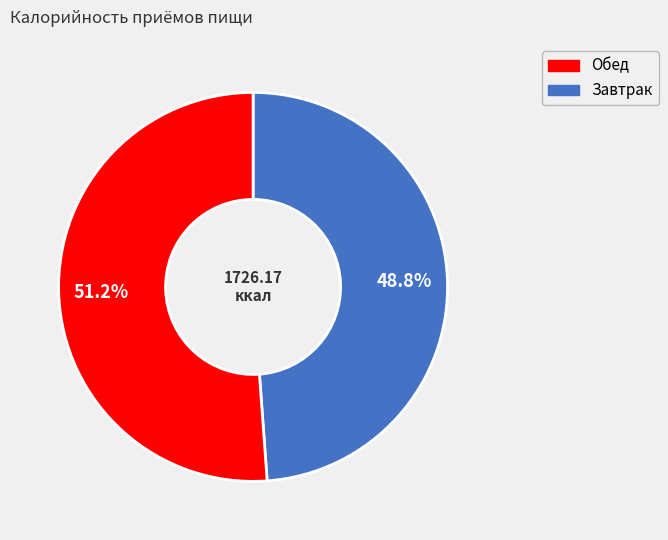

How many segments does this pie chart have?

2